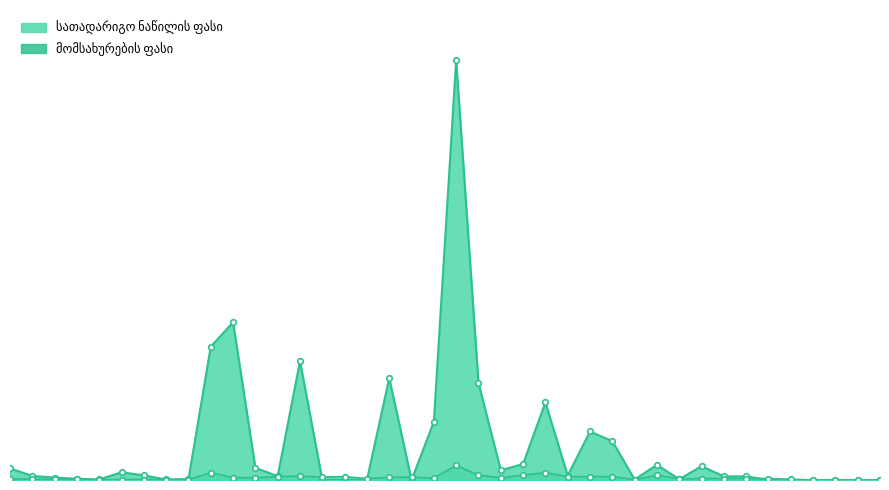

Which label corresponds to the smallest value in the chart?

15